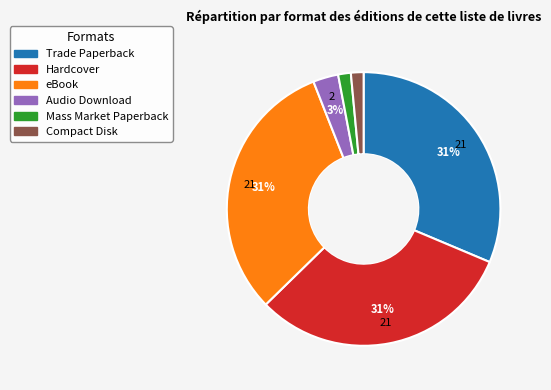

Does any single category account for the majority?

No